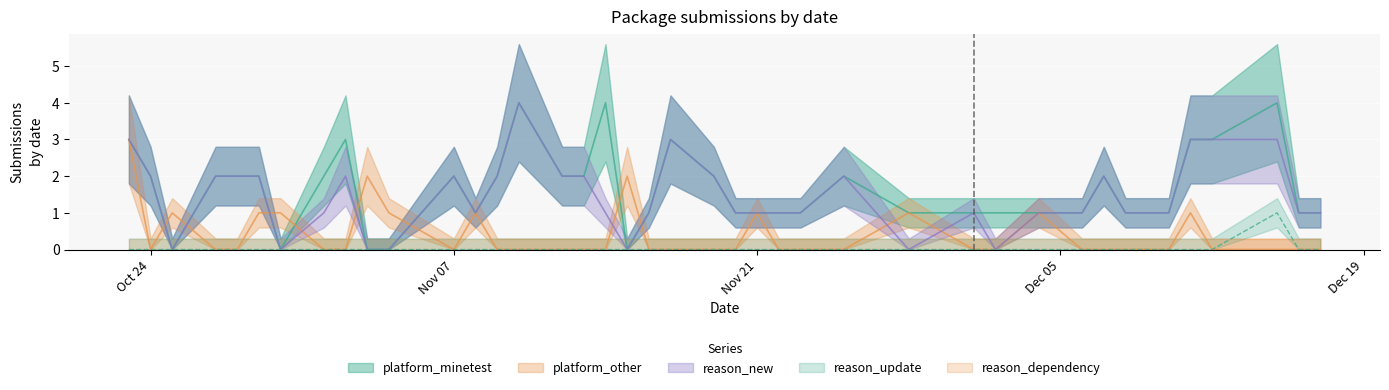

Which has a higher value, 2022-12-12 or 2022-11-19?

2022-12-12